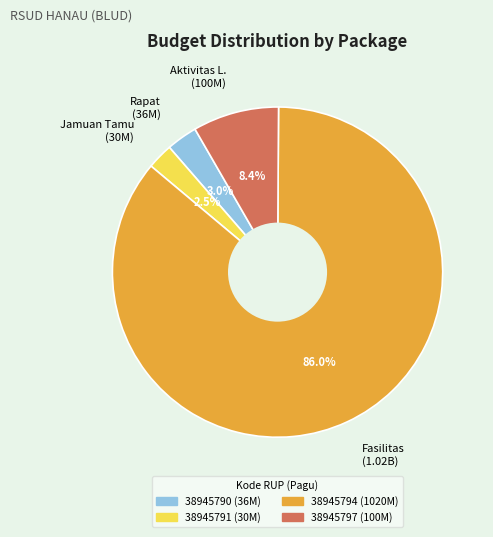

What is the largest slice in the pie chart?

Fasilitas (1.02B)